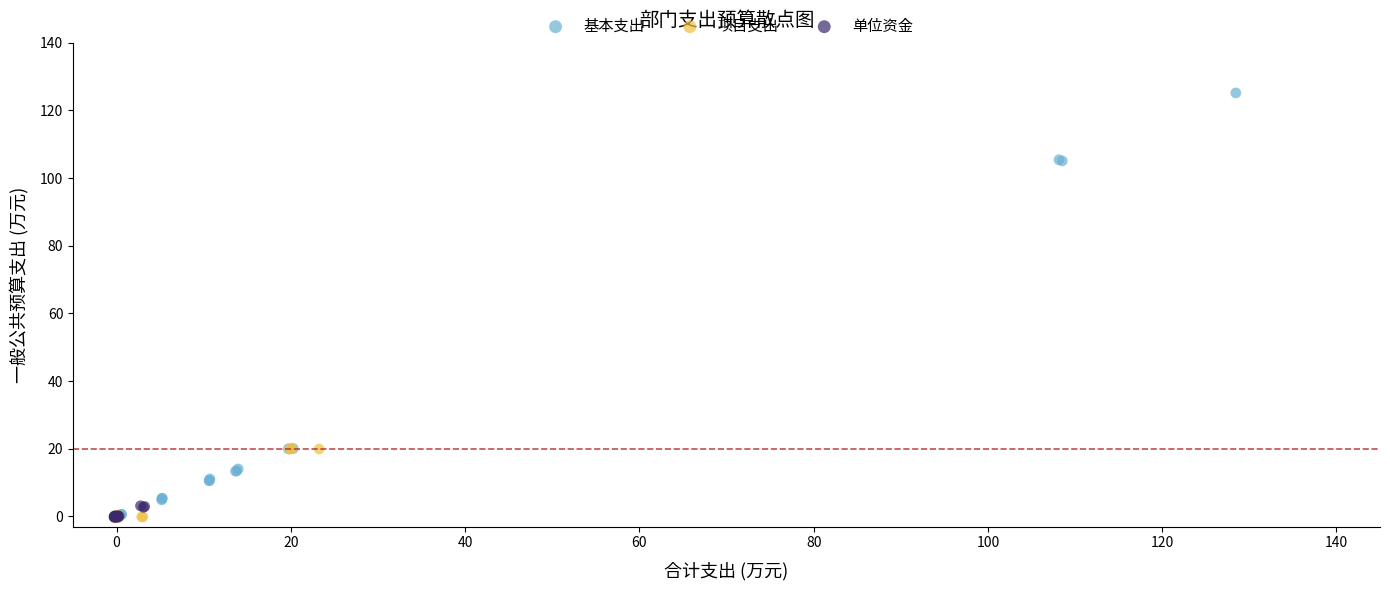

Which series has the widest spread of Y values?

基本支出